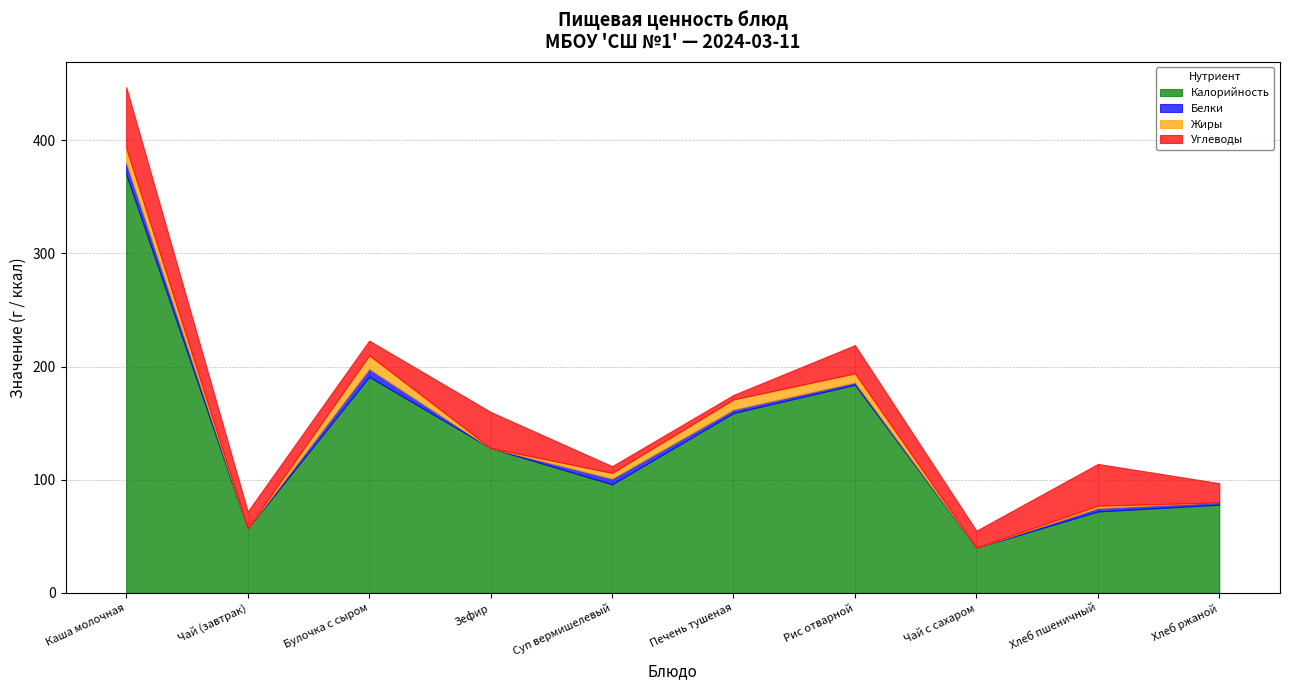

At which label does Калорийность reach its peak?

Каша молочная